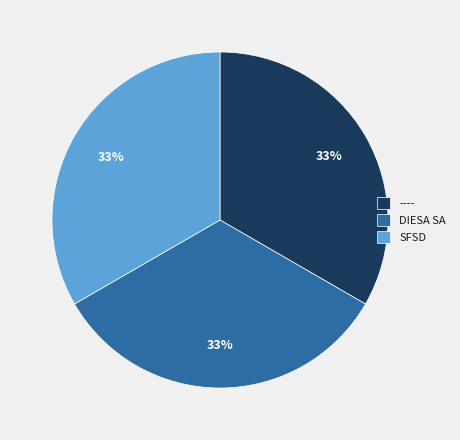

To the nearest percent, what is the combined percentage of DIESA SA and SFSD?

67%